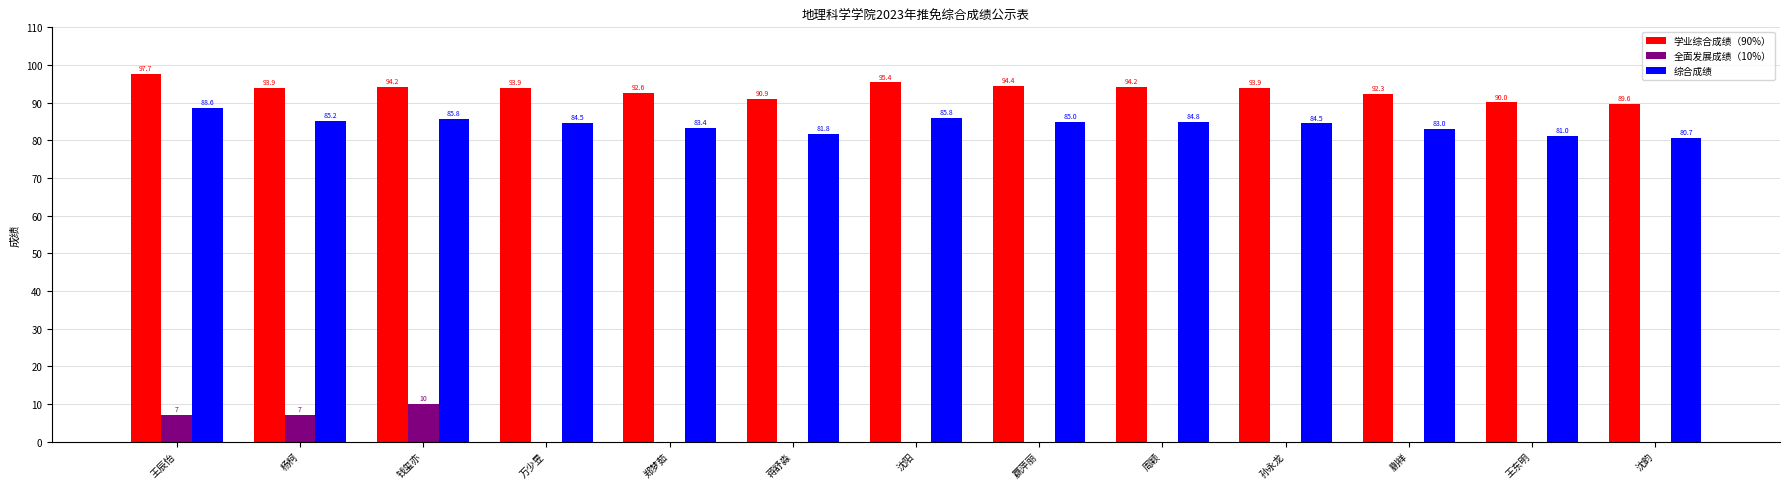

How many values in 全面发展成绩（10%） are above zero?

3